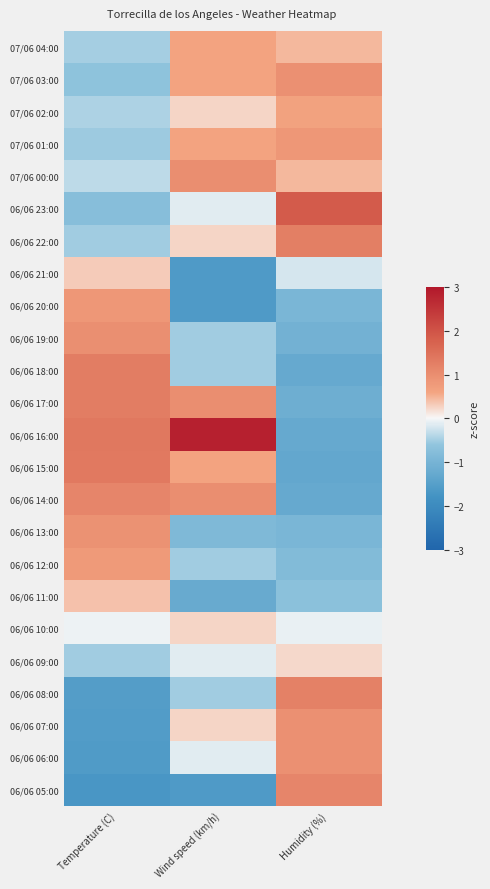

What is the minimum value shown in the chart?

-1.7